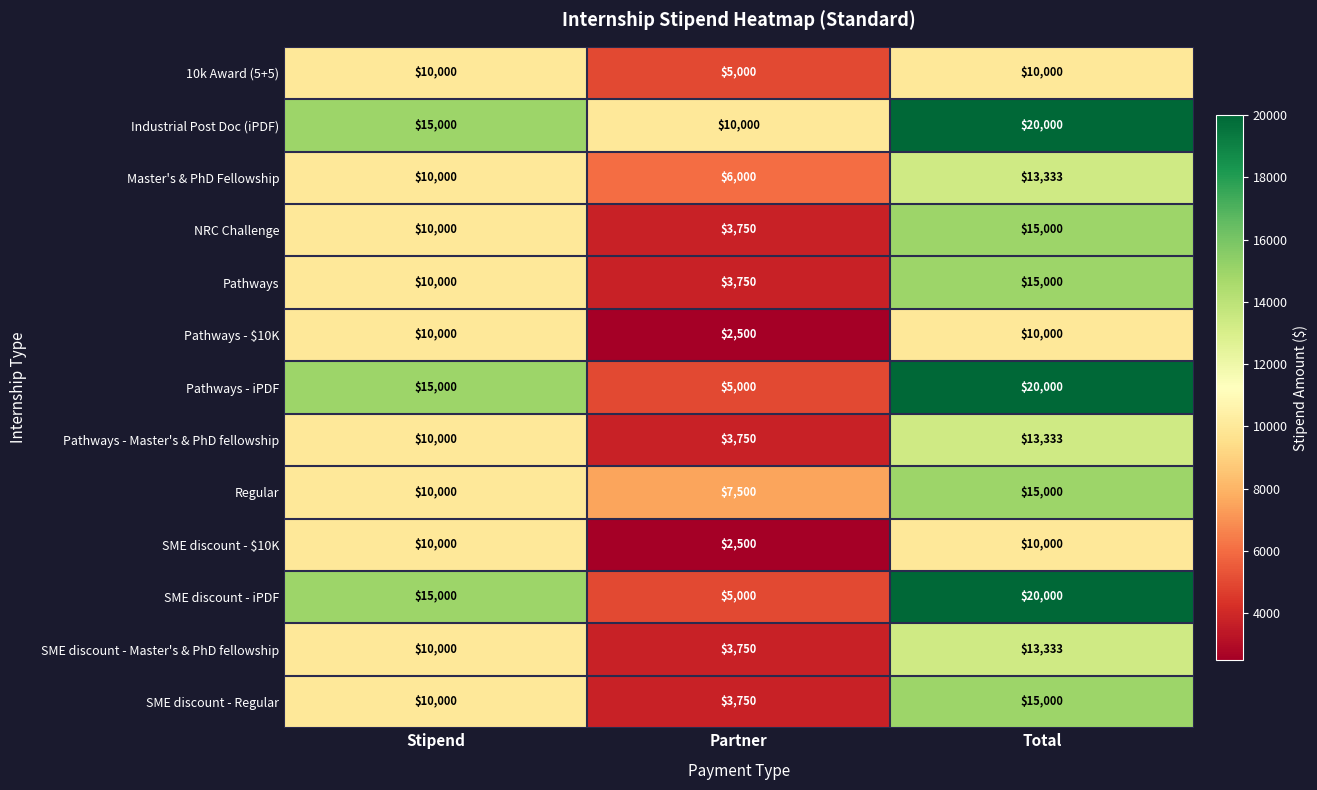

What is the difference between the highest and lowest values at Stipend?

5000